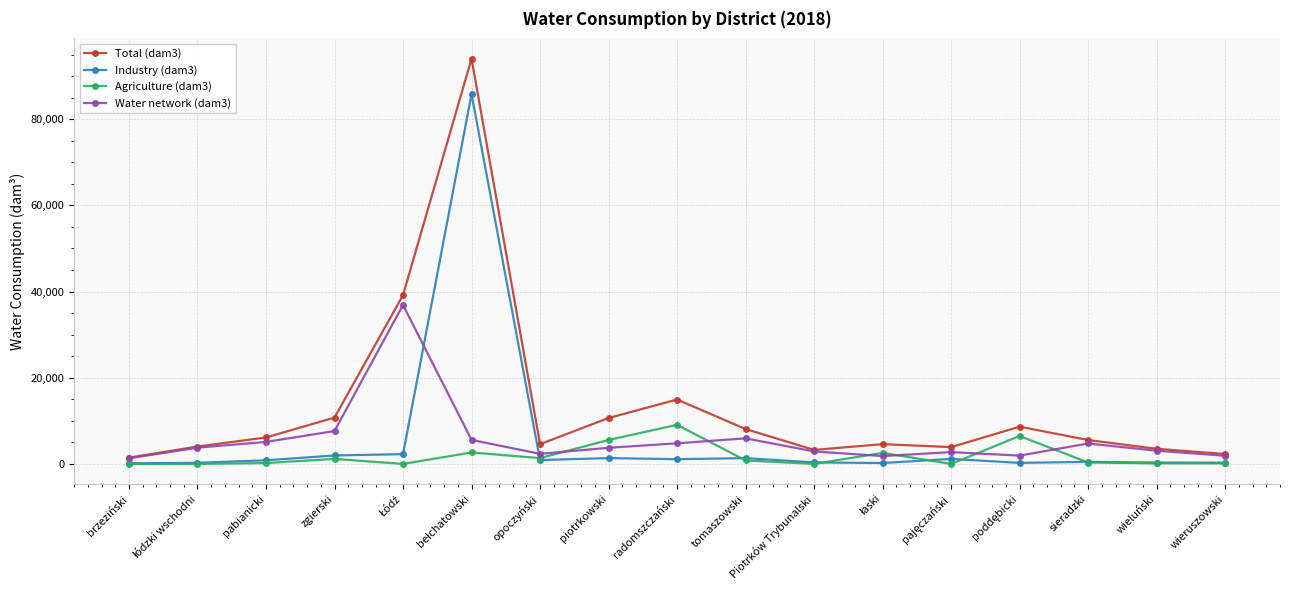

What is the label of the 9th point from the left?

radomszczański